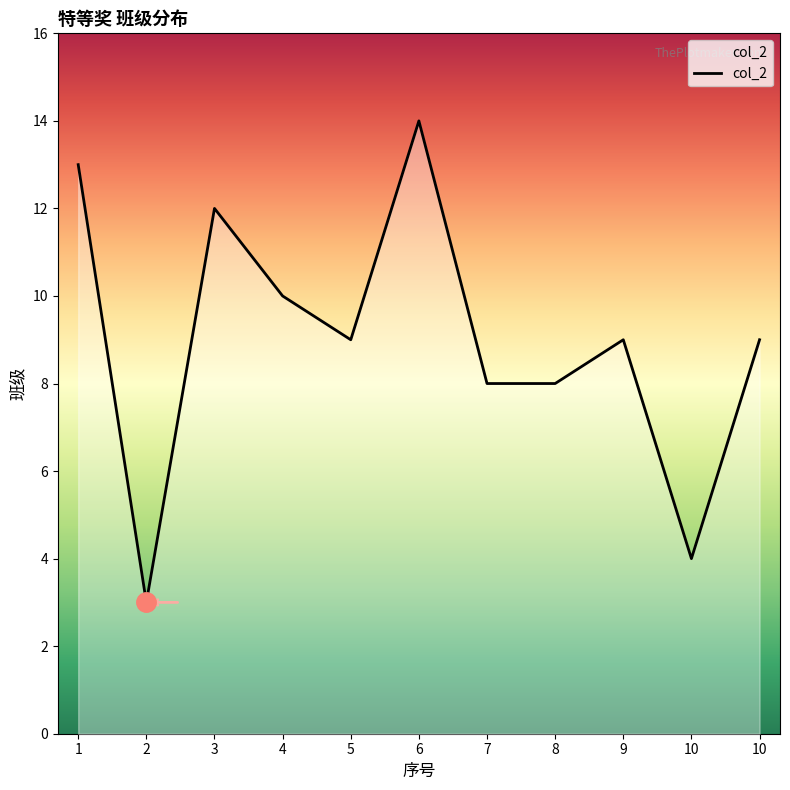

What is the value of the 4th point from the left?

10